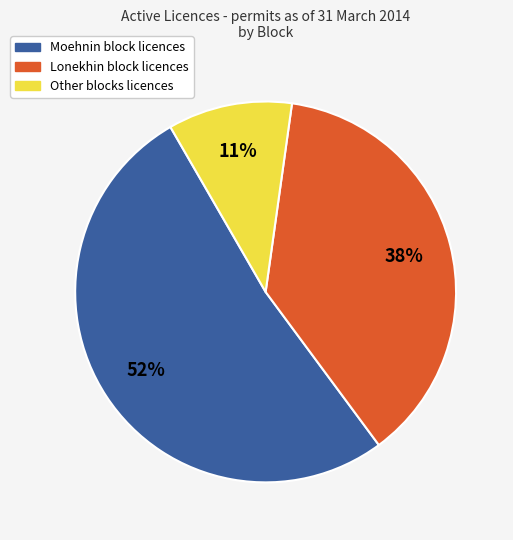

Is there any slice that represents more than half of the pie?

Yes